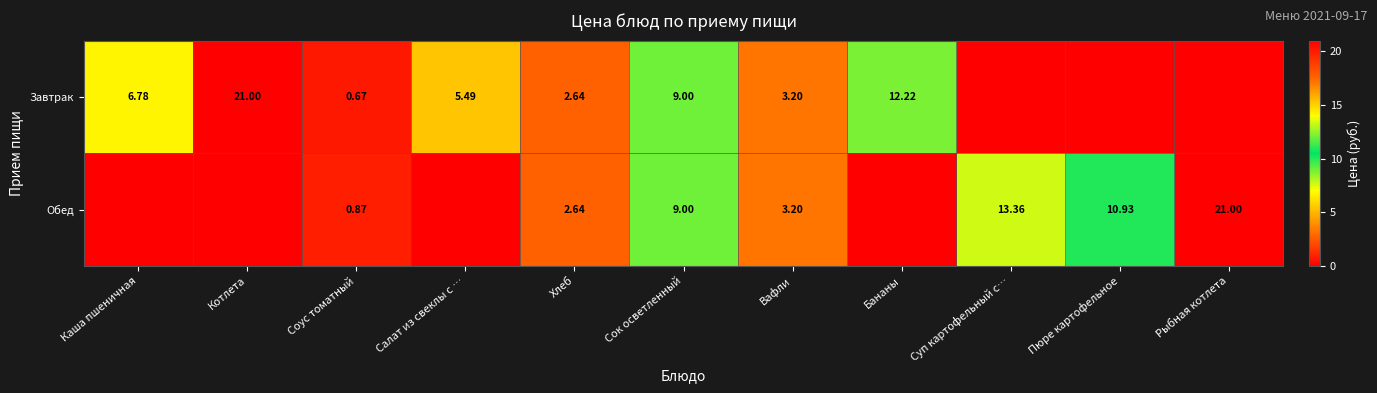

Is the value of Завтрак at Хлеб greater than the value of Обед at Суп картофельный с…?

No